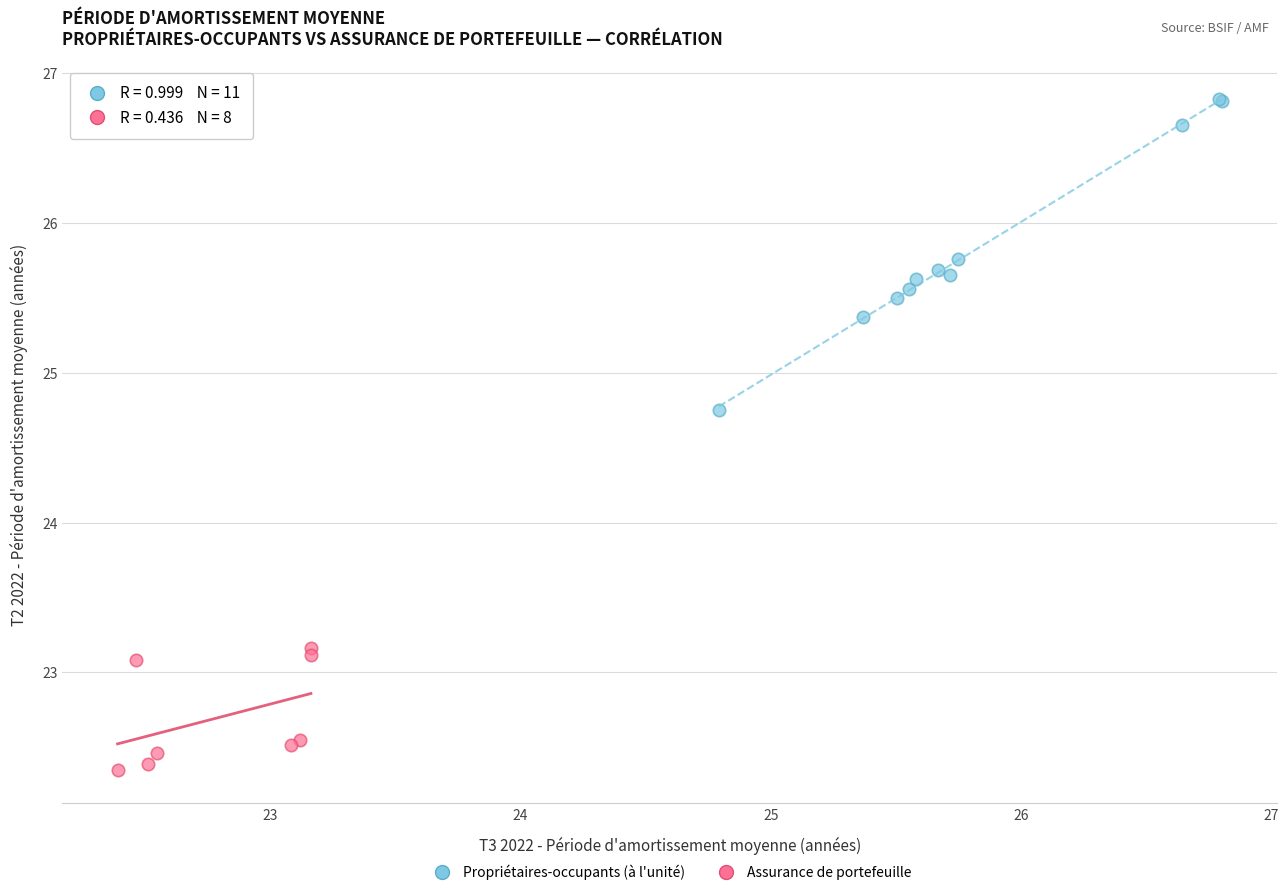

Which series reaches the maximum Y coordinate?

Propriétaires-occupants (à l'unité)